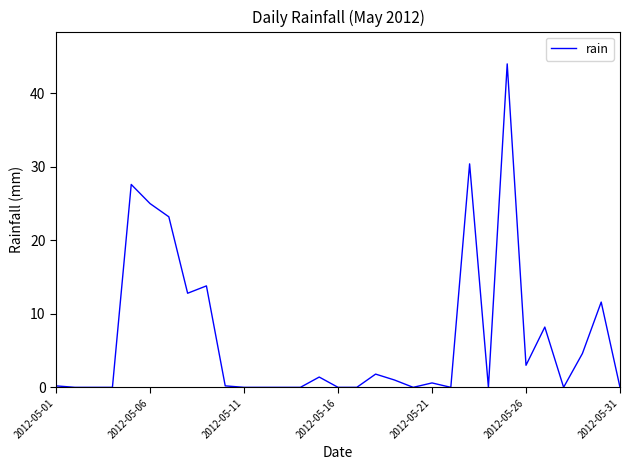

What is the average value?

6.8